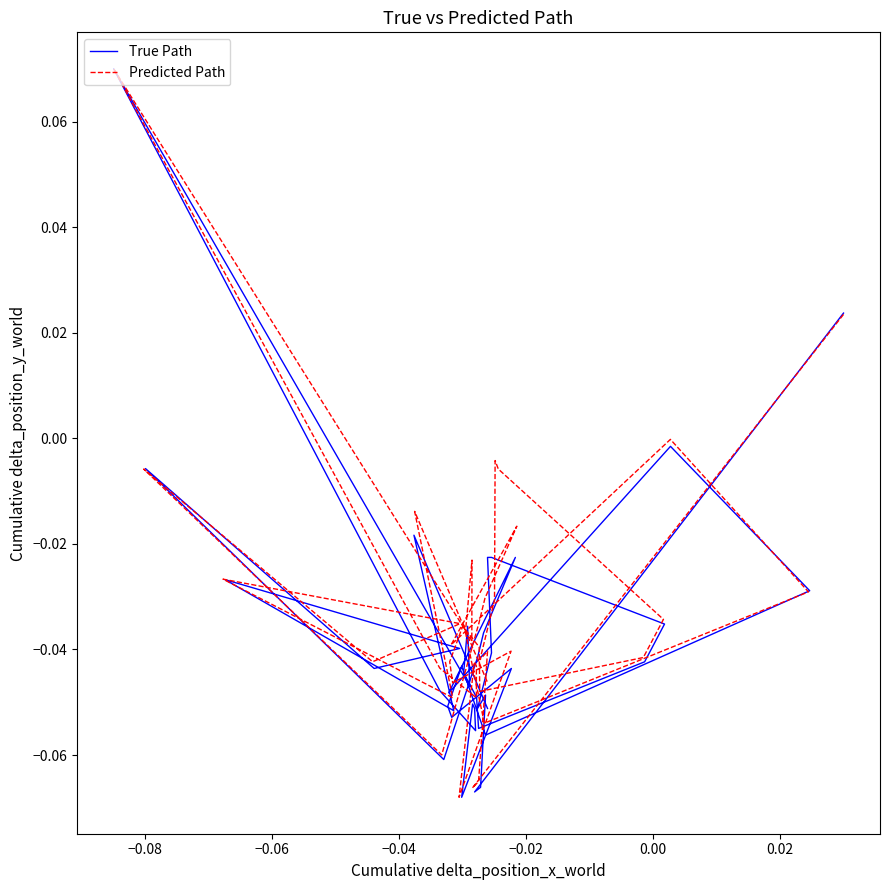

At which category does True Path reach its first local peak?

−0.04